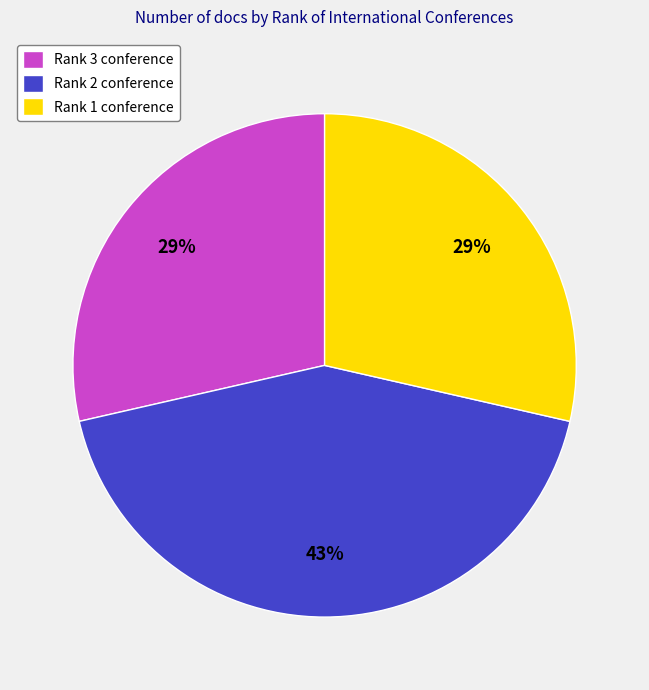

True or false: Rank 2 accounts for 43% of the total.

True